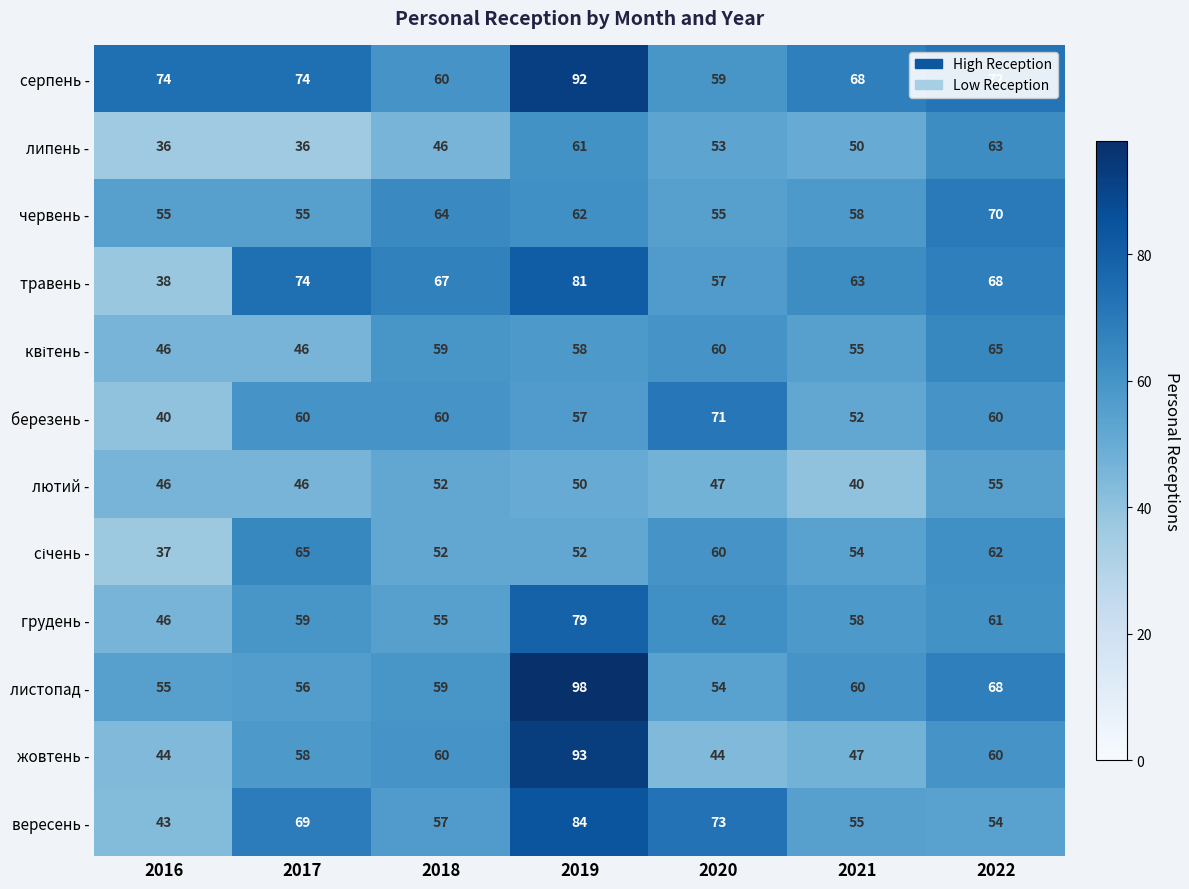

Is it true that вересень - equals 57 at 2018?

True